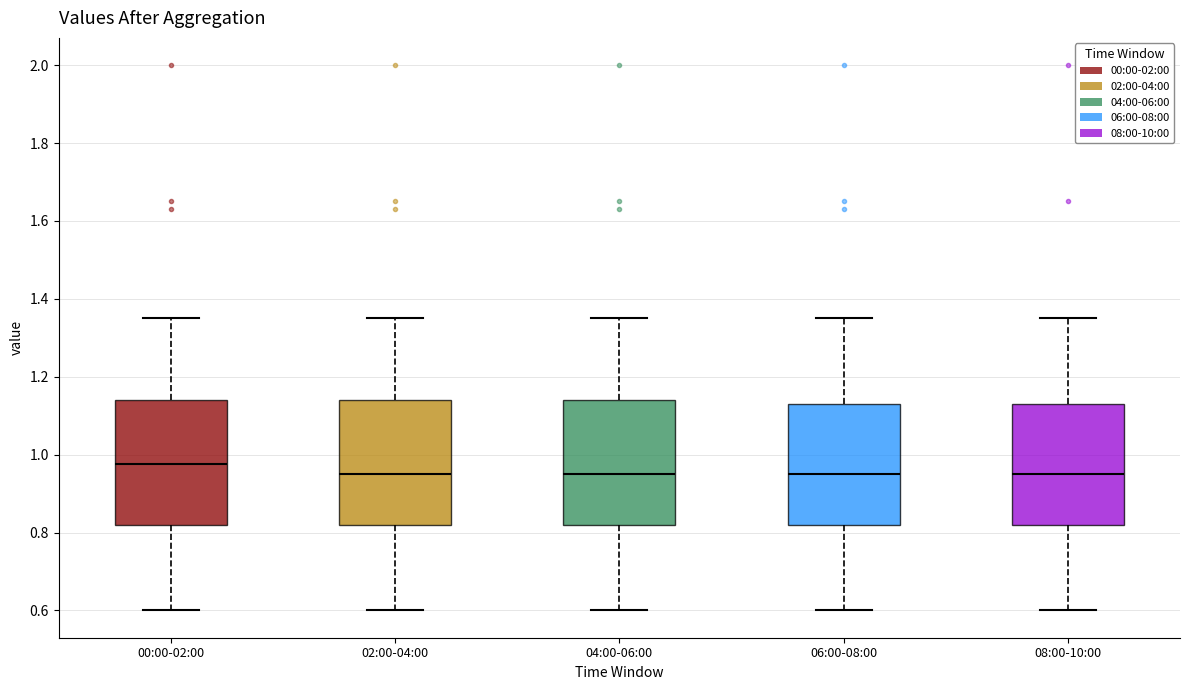

Reading left to right, transcribe this box plot: for each box, give where its median line is, the range the box spans, and where its two whiskers end, as read against the y-axis. The values are not printed on the chart, so give them approximately, as read against the axis.

00:00-02:00: median 0.98, box 0.82 to 1.14, whiskers 0.60 to 1.36
02:00-04:00: median 0.96, box 0.82 to 1.14, whiskers 0.60 to 1.36
04:00-06:00: median 0.96, box 0.82 to 1.14, whiskers 0.60 to 1.36
06:00-08:00: median 0.96, box 0.82 to 1.14, whiskers 0.60 to 1.36
08:00-10:00: median 0.96, box 0.82 to 1.14, whiskers 0.60 to 1.36